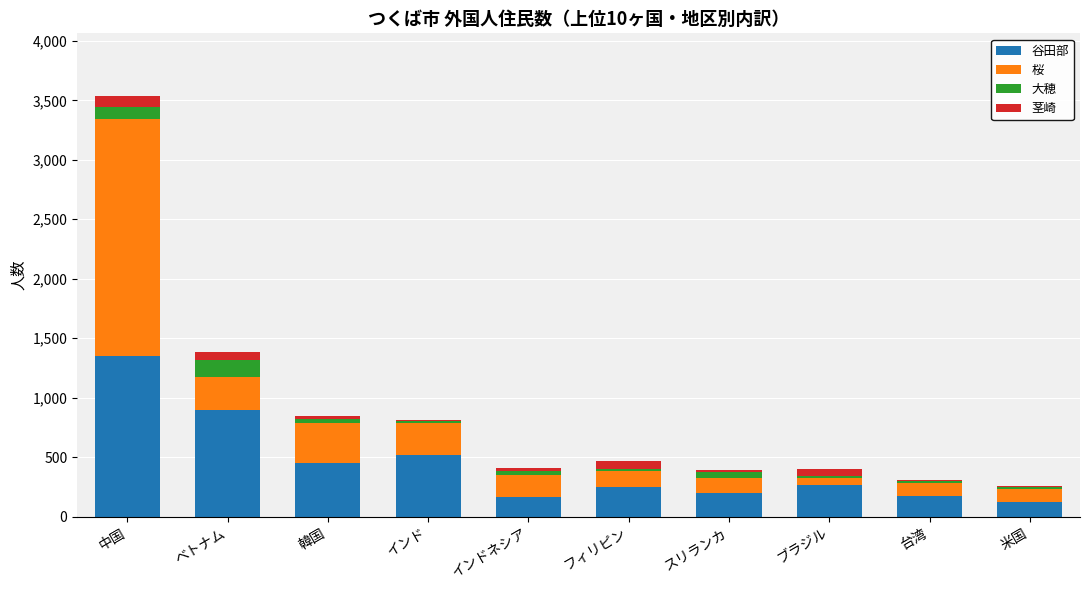

What is the maximum value for 谷田部?

1346